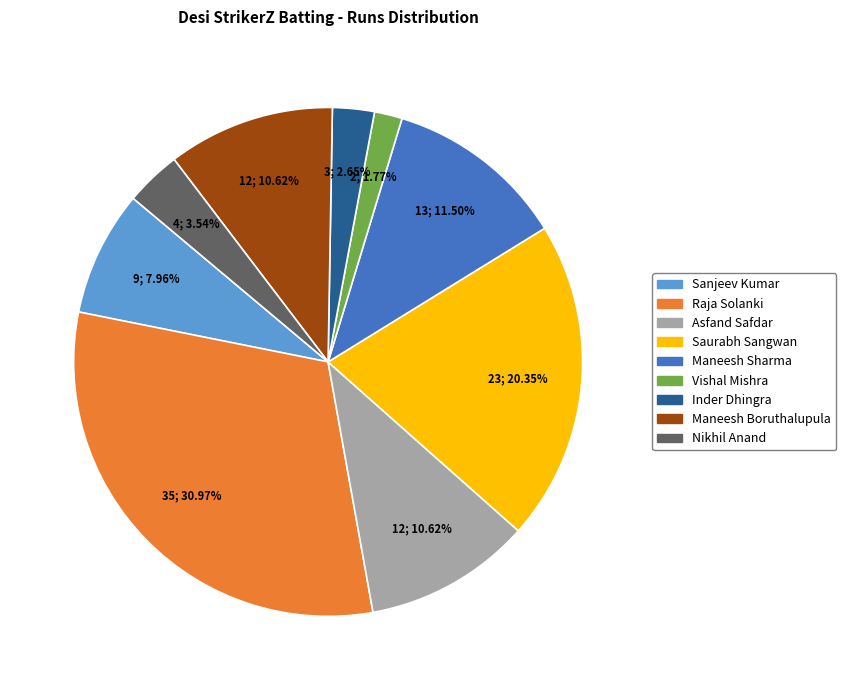

Does any single category account for the majority?

No